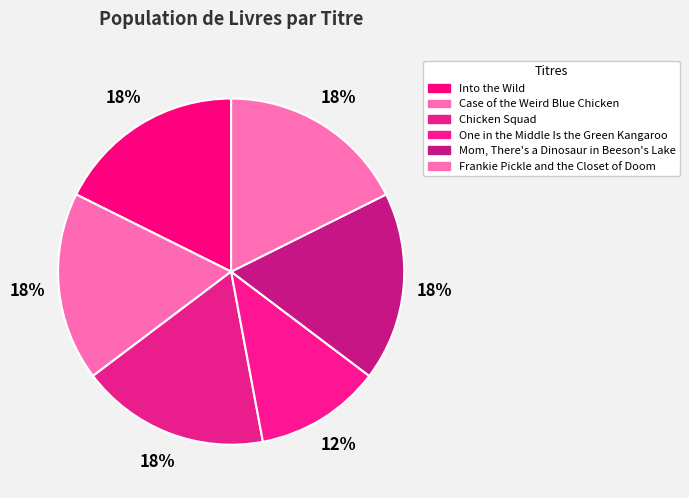

Count the number of slices in the pie.

6